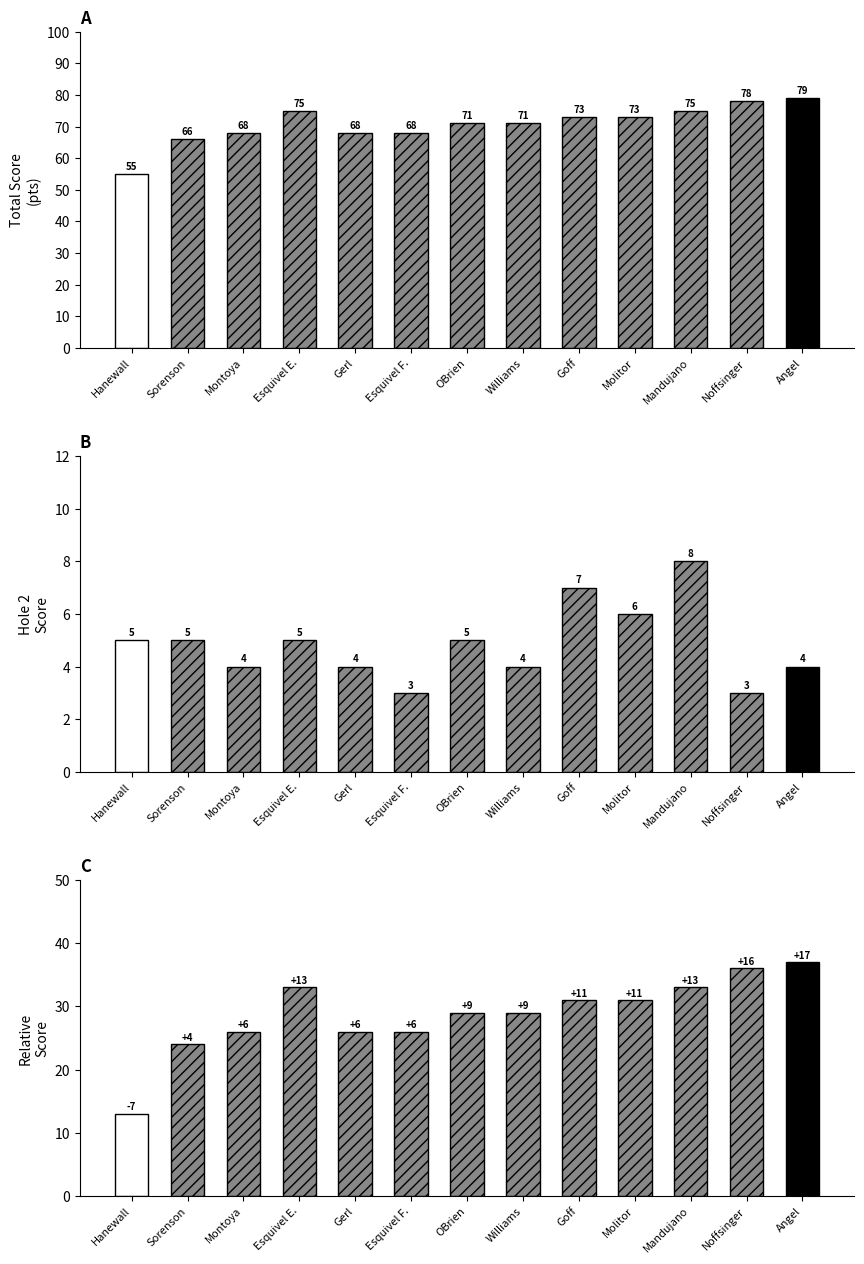

What value does the hole_2 series have at Esquivel E.?

5